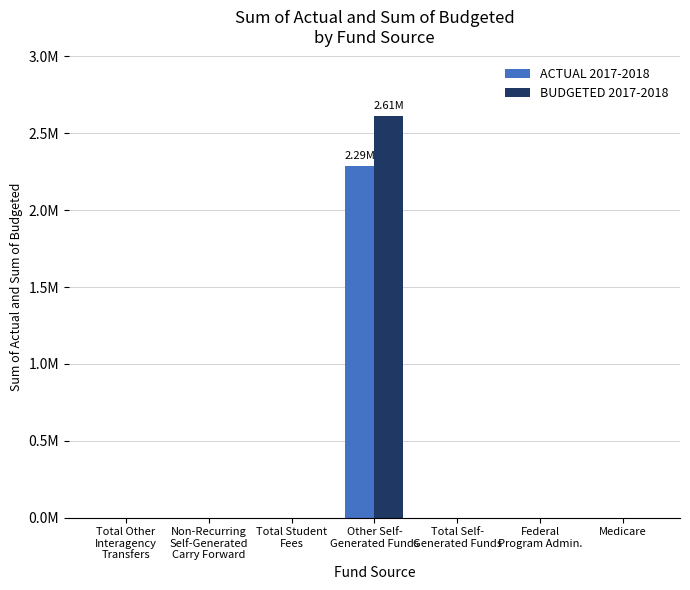

List the labels in order of BUDGETED 2017-2018 value, smallest first.

Total Other
Interagency
Transfers, Non-Recurring
Self-Generated
Carry Forward, Total Student
Fees, Total Self-
Generated Funds, Federal
Program Admin., Medicare, Other Self-
Generated Funds